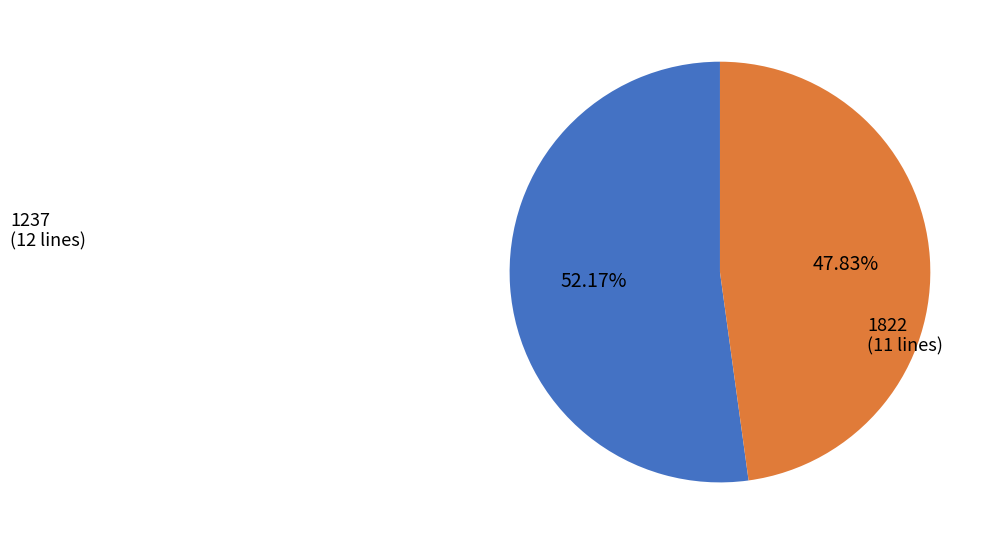

Is there any slice that represents more than half of the pie?

Yes